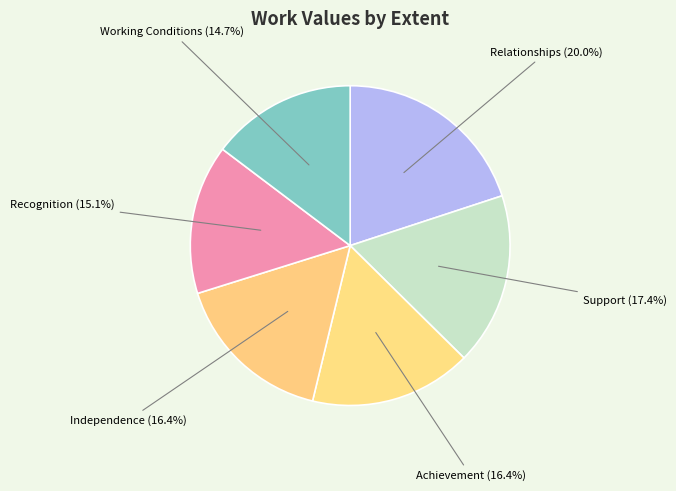

Does any single category account for the majority?

No